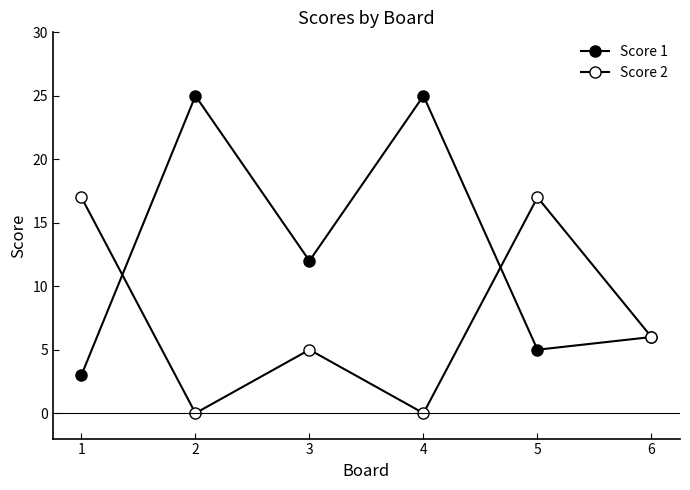

How many lines are shown in the chart?

2